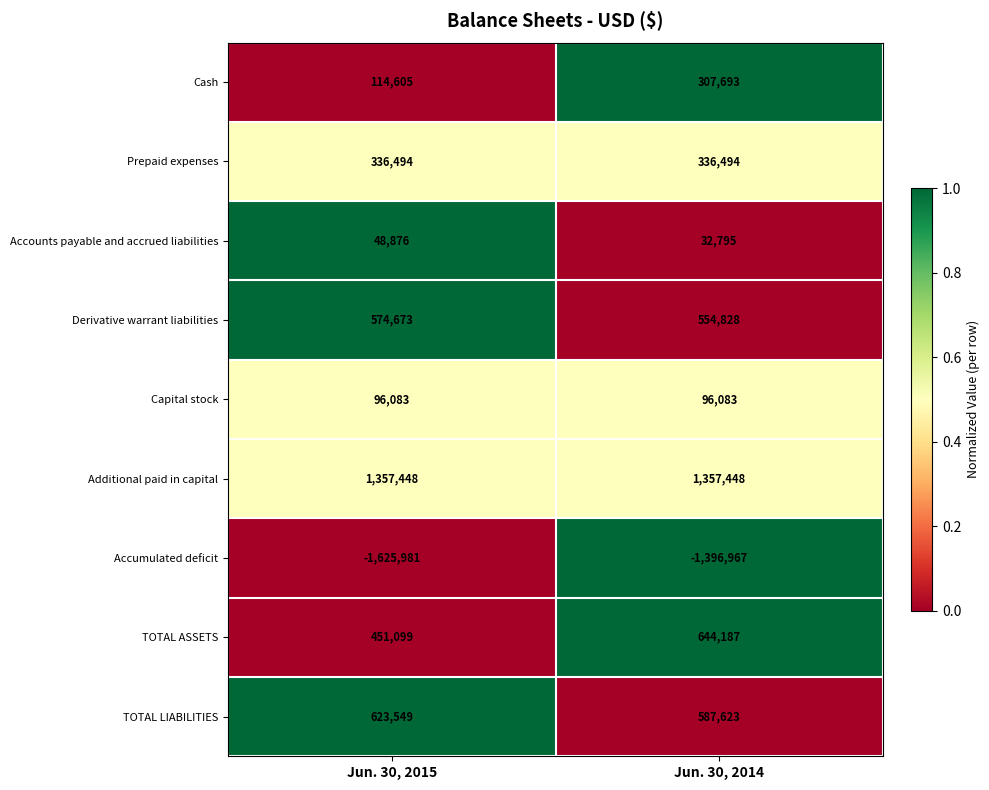

At how many categories does at least one series exceed 0?

2